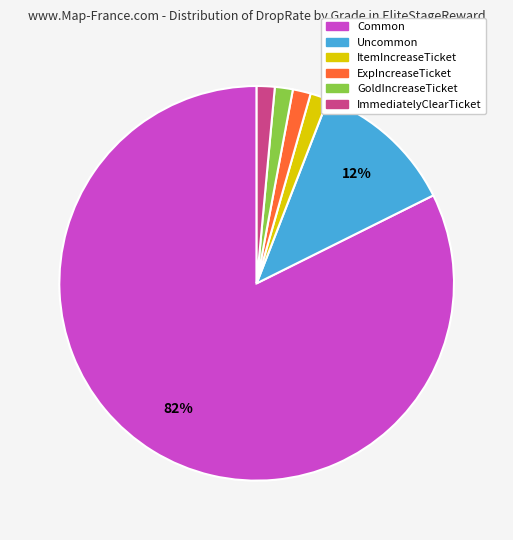

How many slices are in this pie chart?

6